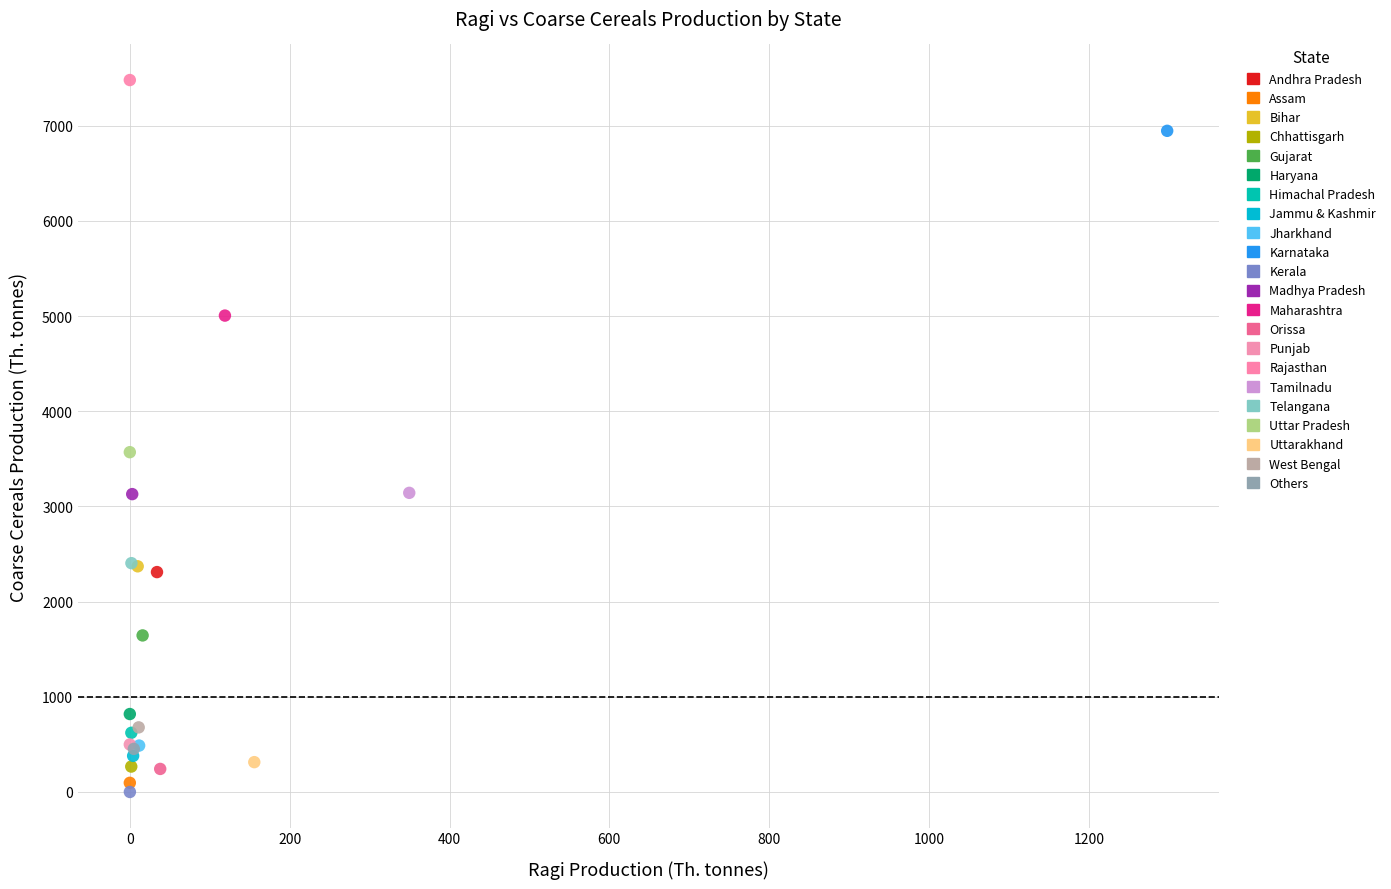

What are all the series names shown in the legend?

Andhra Pradesh, Assam, Bihar, Chhattisgarh, Gujarat, Haryana, Himachal Pradesh, Jammu & Kashmir, Jharkhand, Karnataka, Kerala, Madhya Pradesh, Maharashtra, Orissa, Punjab, Rajasthan, Tamilnadu, Telangana, Uttar Pradesh, Uttarakhand, West Bengal, Others